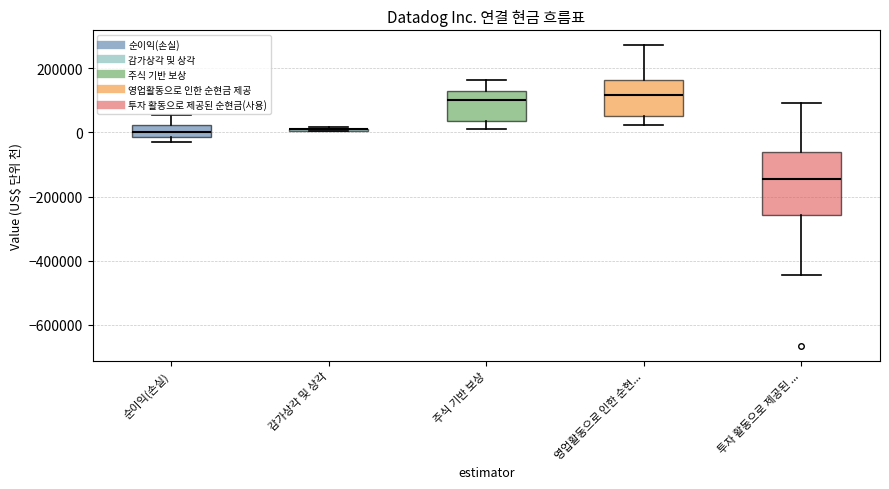

Where is the upper edge of the box for 순이익(손실) on the y-axis? The values are not printed on the chart, so give them approximately, as read against the axis.

20000